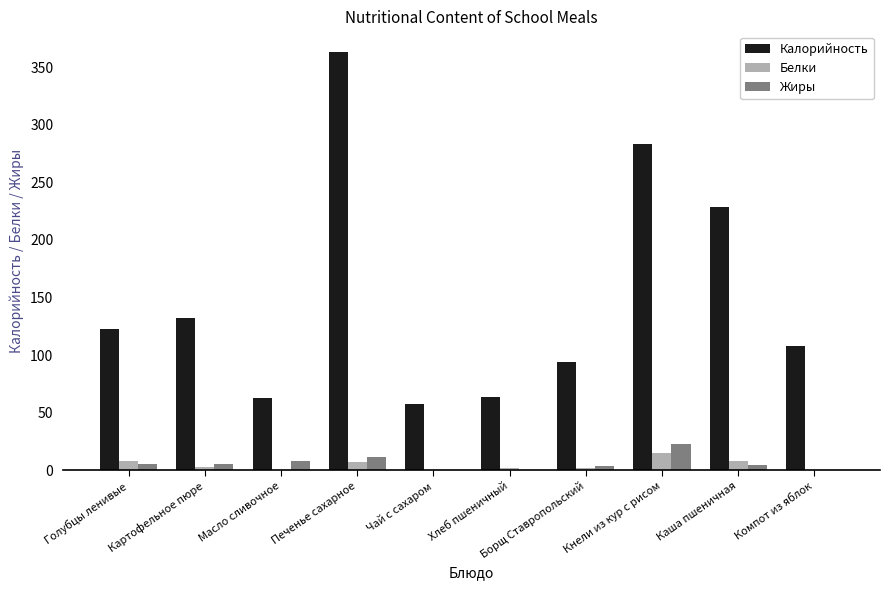

Does the chart contain stacked bars?

No